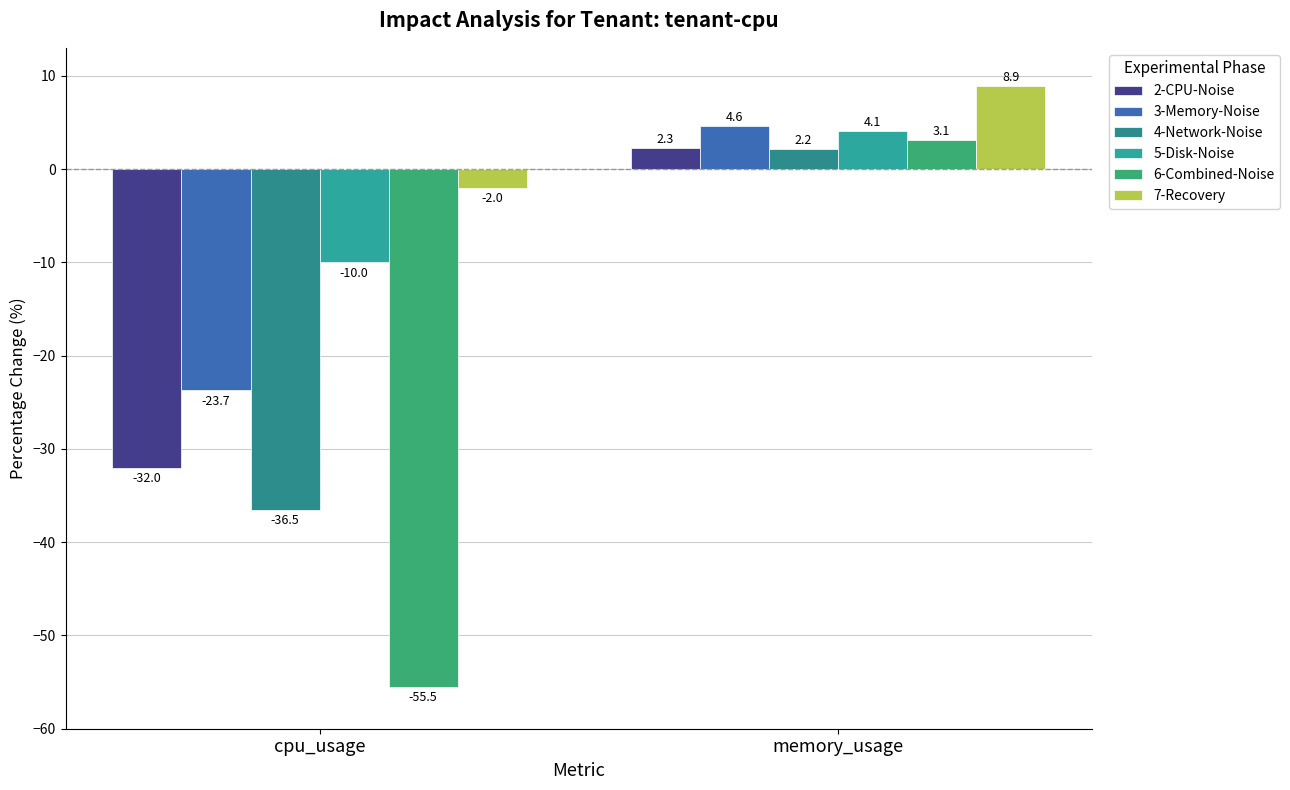

At which category does the chart reach its minimum across all series?

cpu_usage